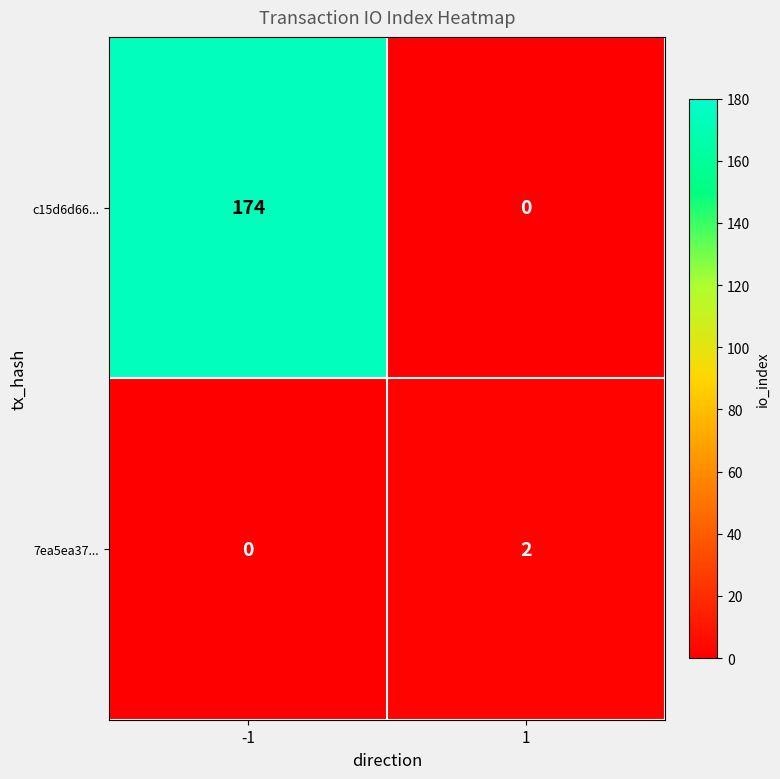

Reading left to right, transcribe all the data shown in this chart.

c15d6d66...: -1=174	1=0
7ea5ea37...: -1=0	1=2